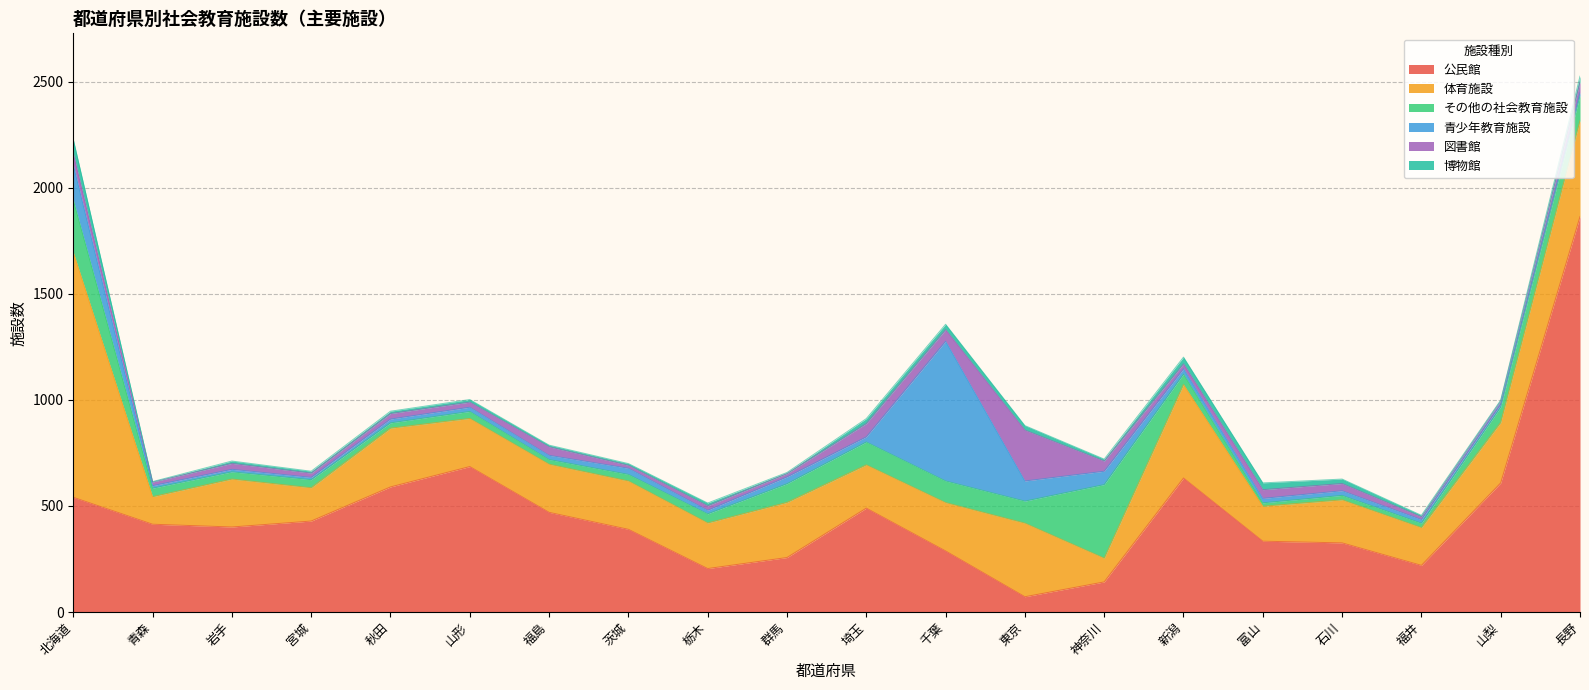

The 図書館 series shows 16 at 群馬. True or false?

True